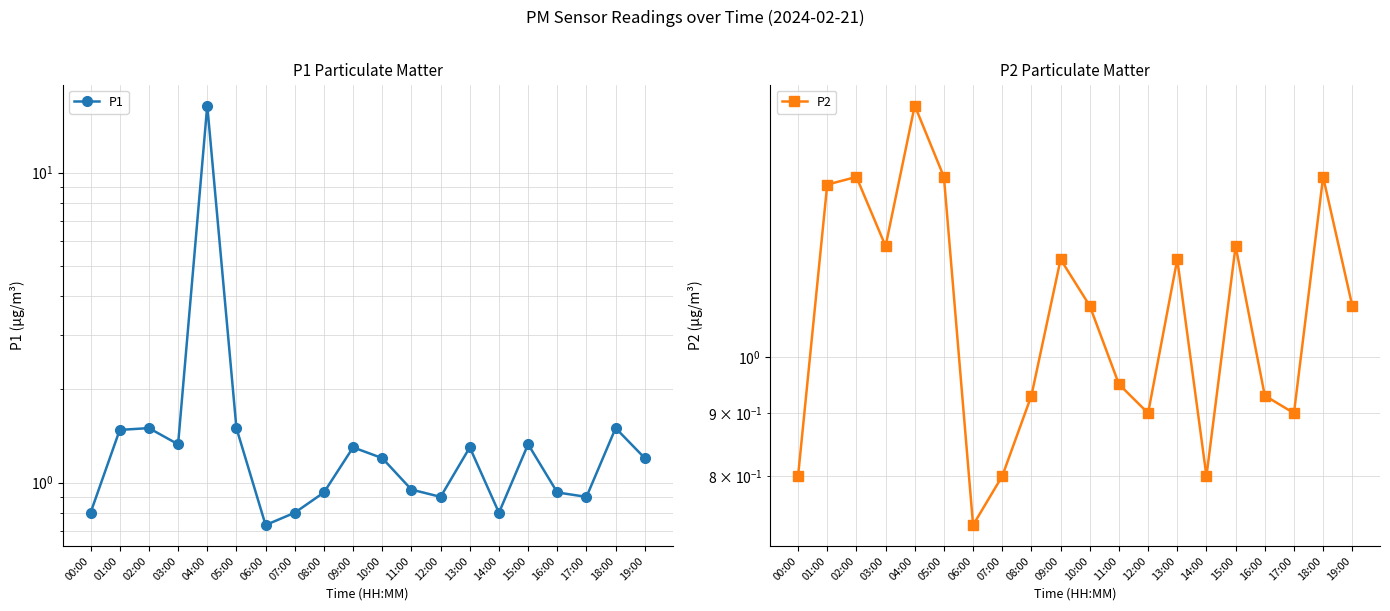

Which series has the largest total across all categories?

P1